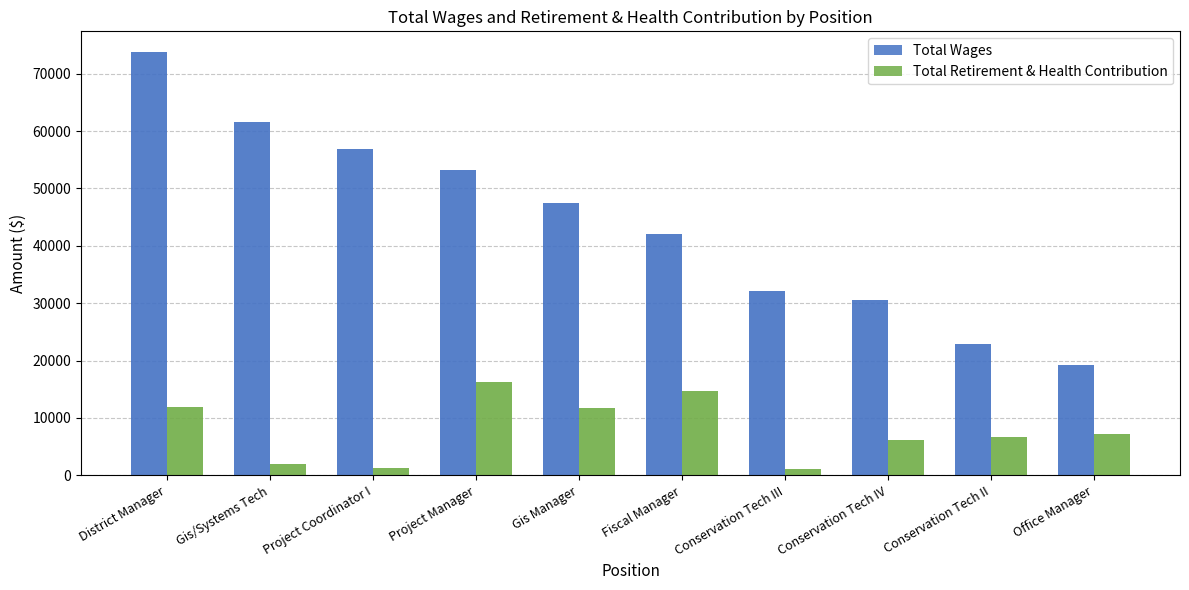

At Fiscal Manager, list the series in order from smallest to largest.

Total Retirement & Health Contribution, Total Wages